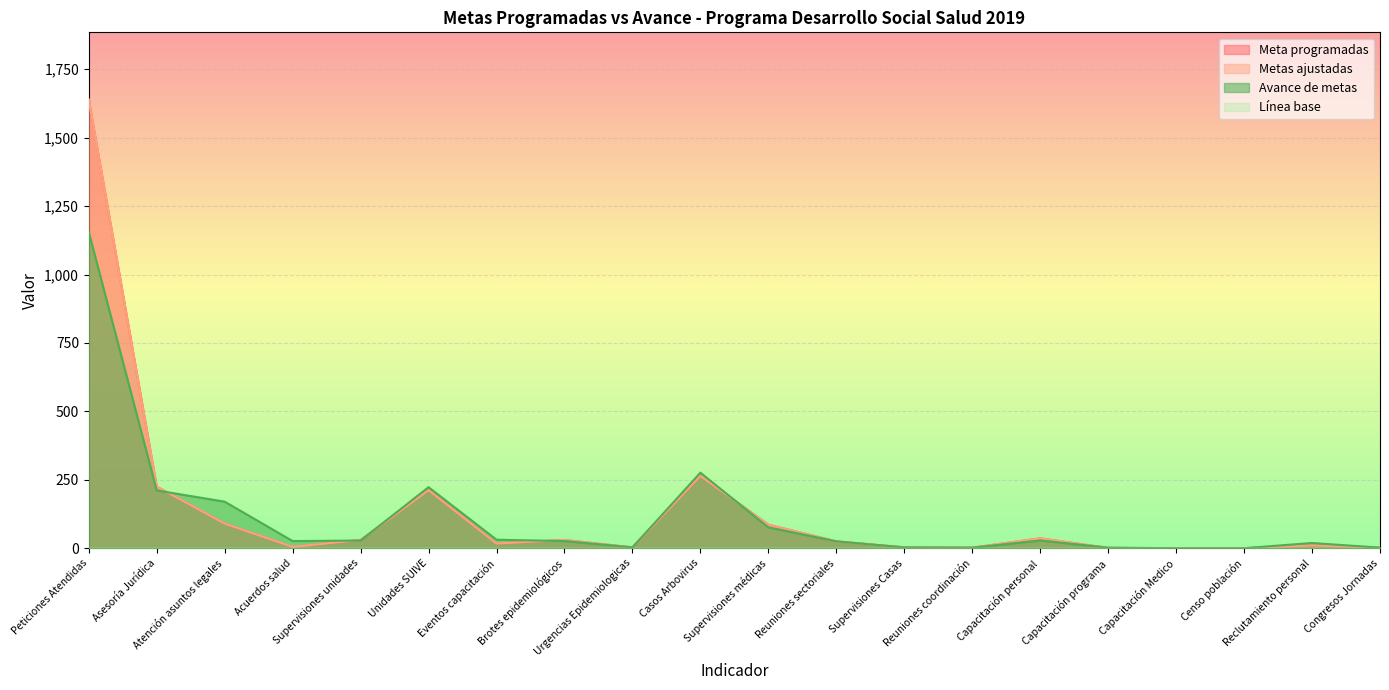

What is the average value of the Meta programadas series?

134